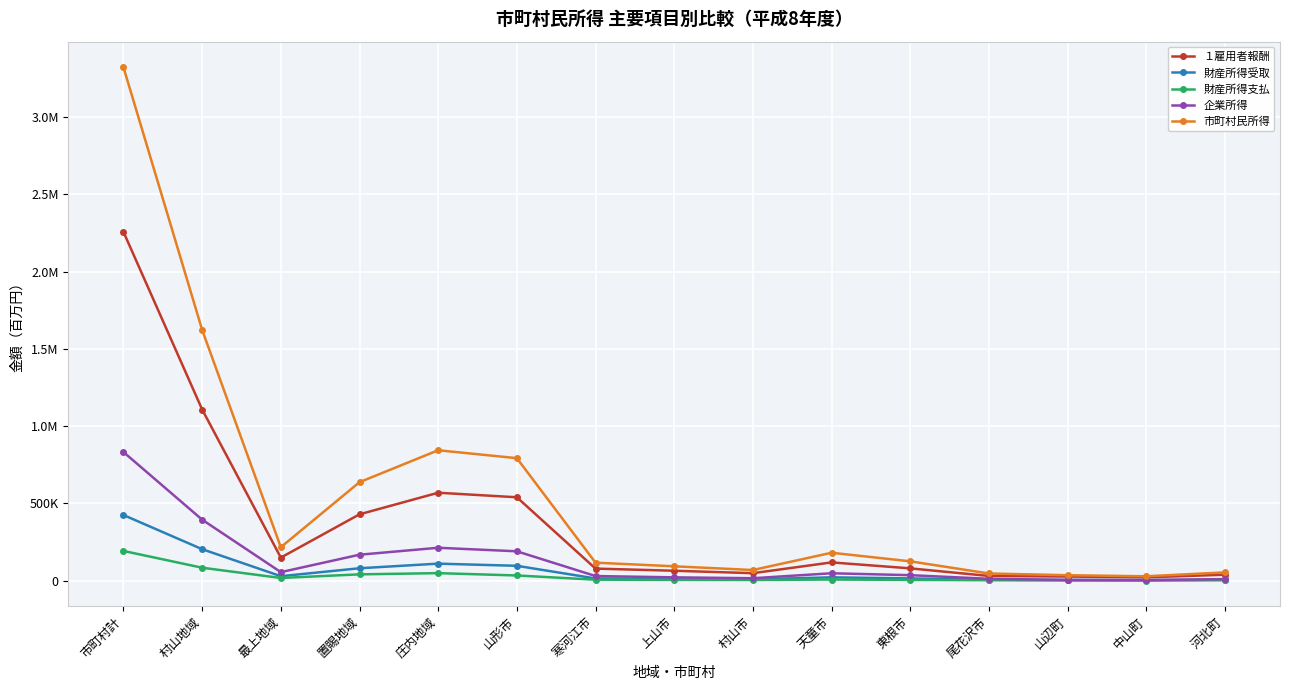

The value of 財産所得受取 at 山辺町 is 1390. True or false?

False